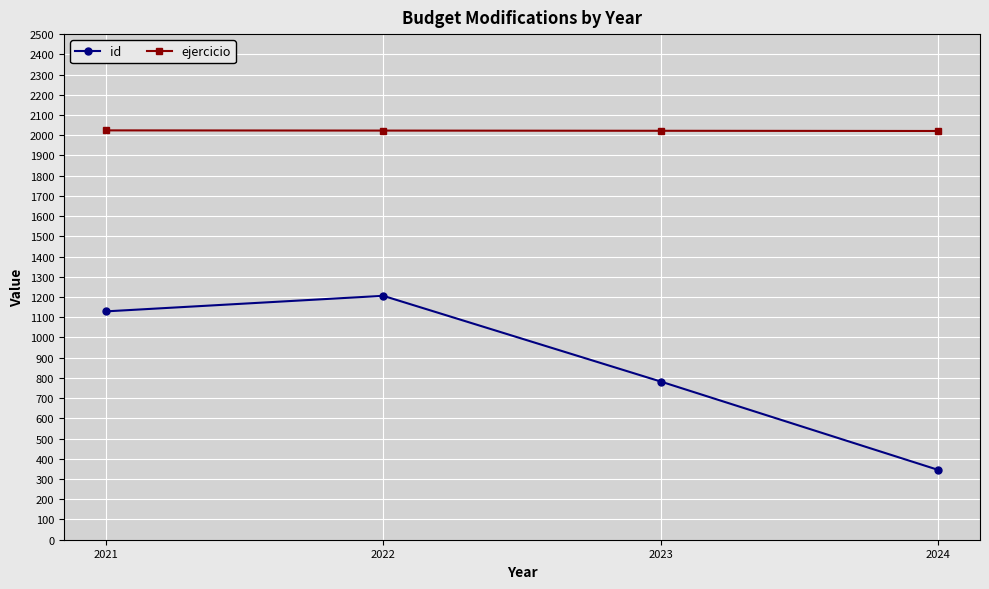

How many lines are shown in the chart?

2